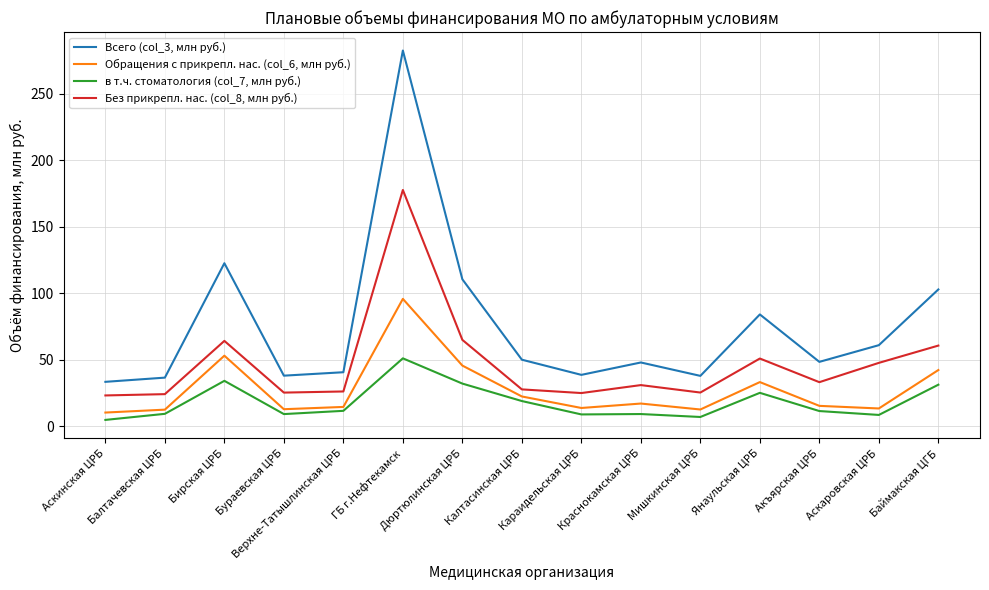

Is it true that Обращения с прикрепл. нас. (col_6, млн руб.) equals 42.2 at Баймакская ЦГБ?

True